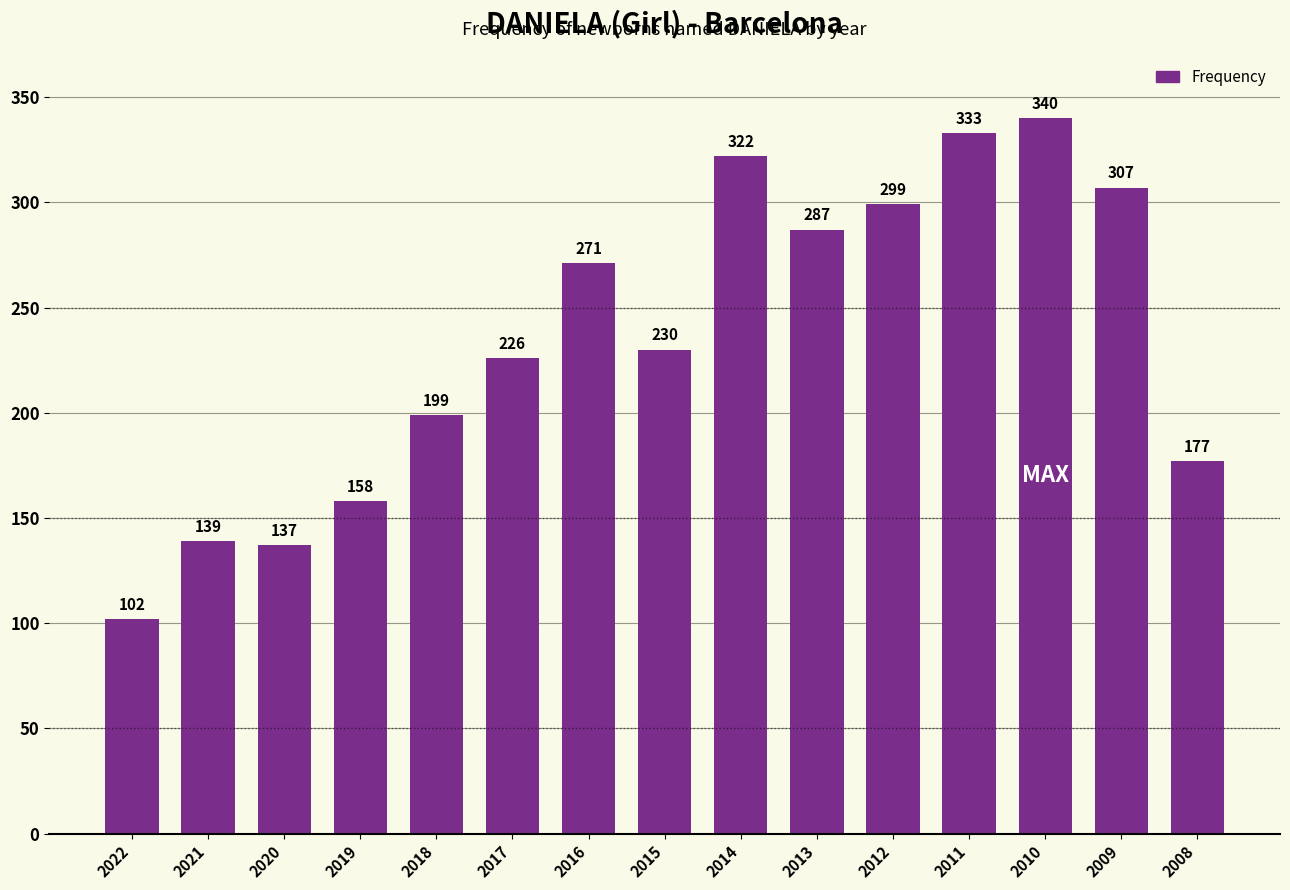

What is the greatest value displayed?

340